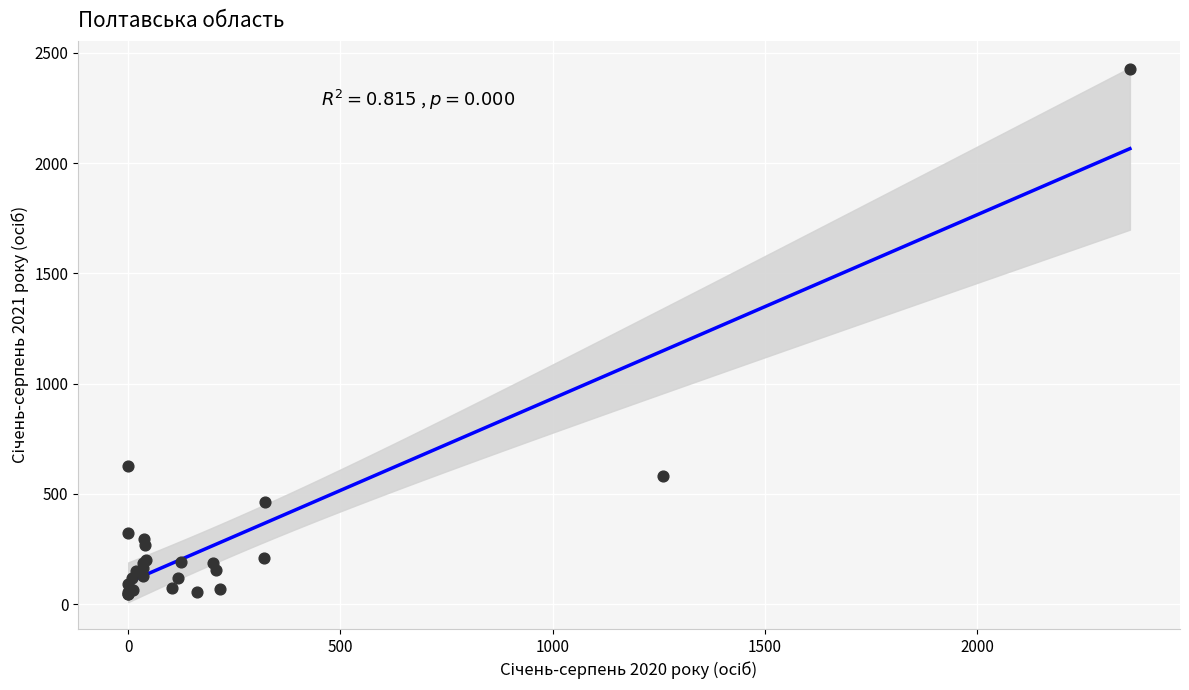

What Y value in the scatter plot is closest to 1235?

628